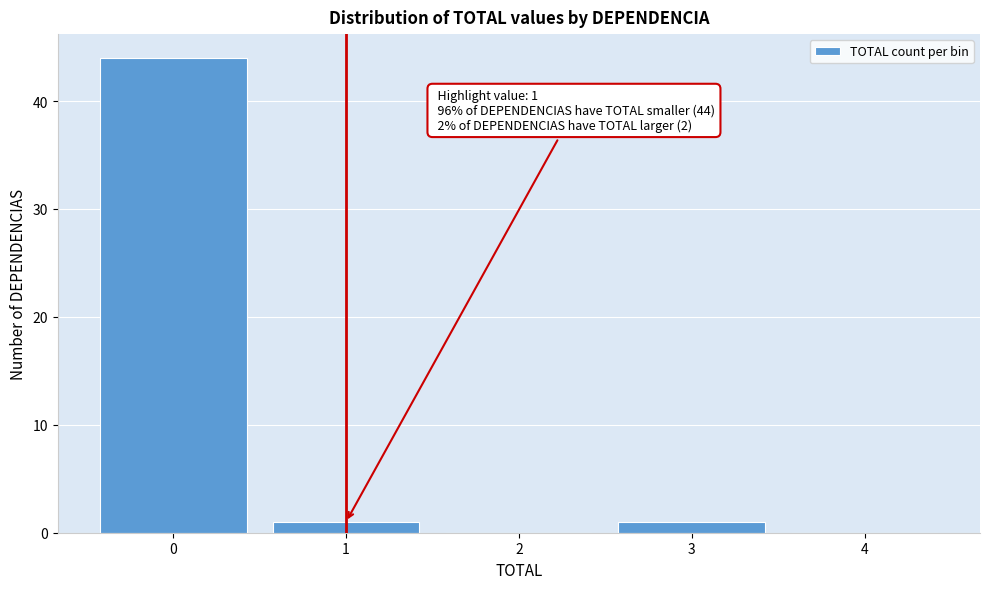

Which range on the x-axis has the tallest bar?

-0.5 to 0.5